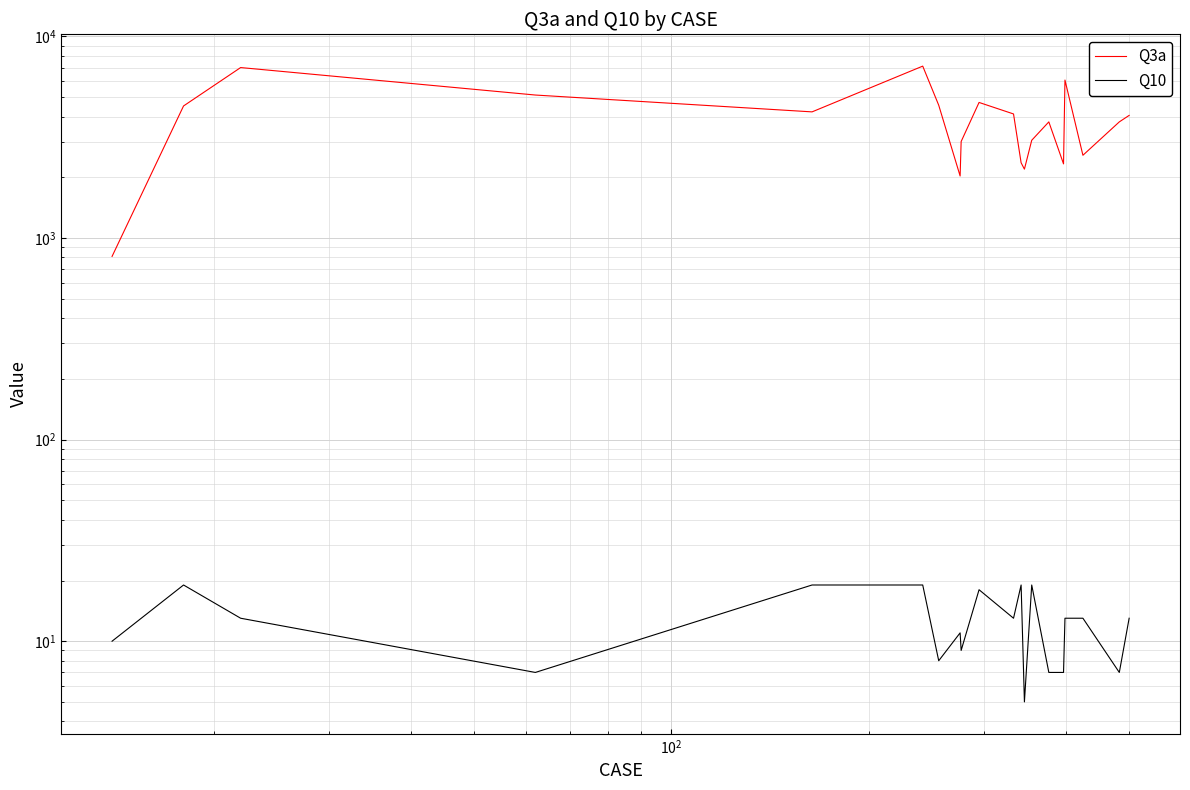

True or false: Q10 has more than 2 points higher than both neighbors.

True